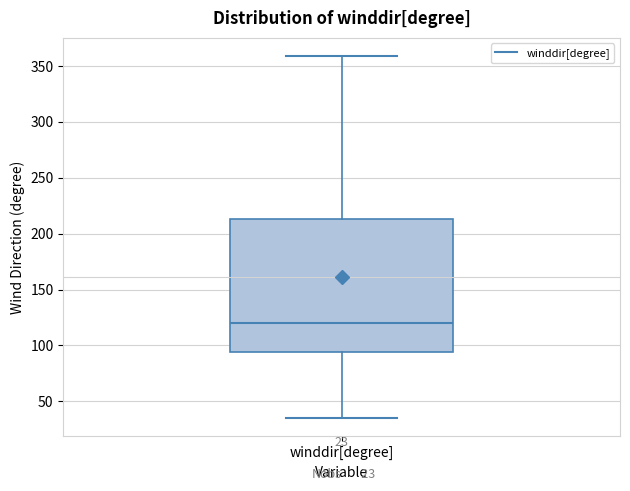

Transcribe this box plot: give where the median line is, the range the box spans, and where the two whiskers end, as read against the y-axis. The values are not printed on the chart, so give them approximately, as read against the axis.

median 120, box 95 to 215, whiskers 35 to 360